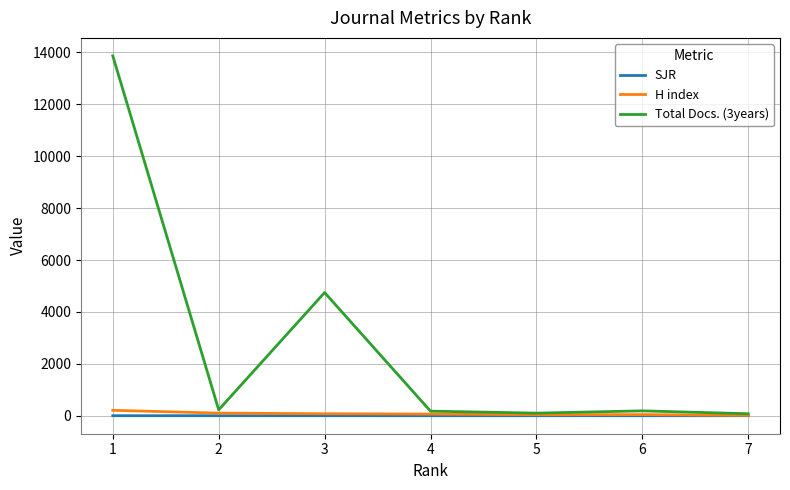

What is the greatest value displayed?

13866.0